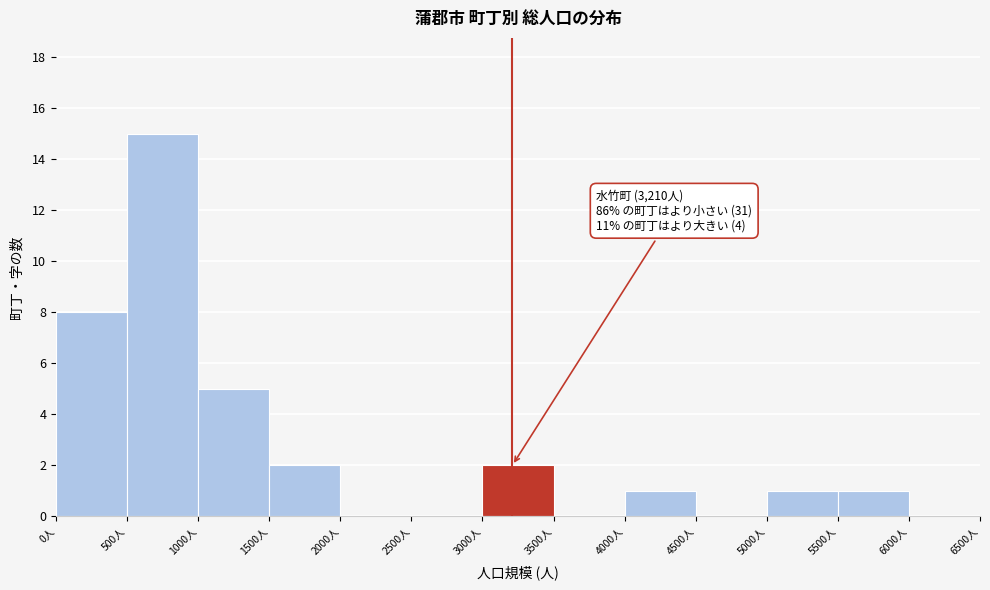

Over which range of the x-axis is the bar tallest?

500 to 1000